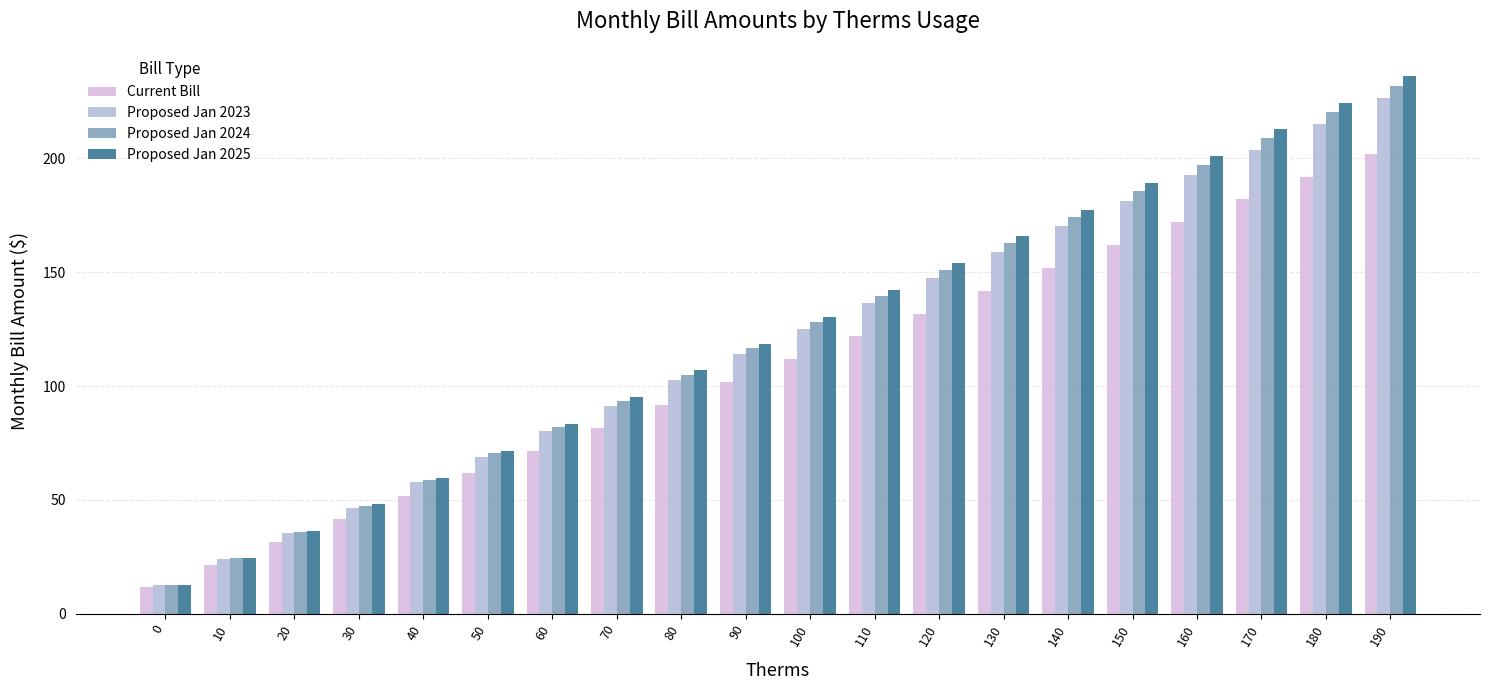

Are the bars grouped side by side (vs. stacked)?

Yes